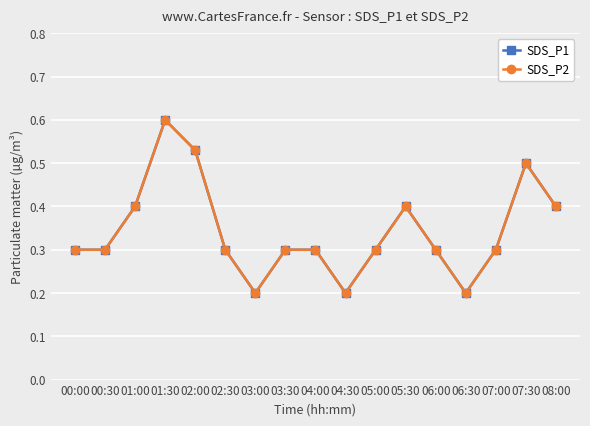

Does the chart have visible grid lines?

Yes